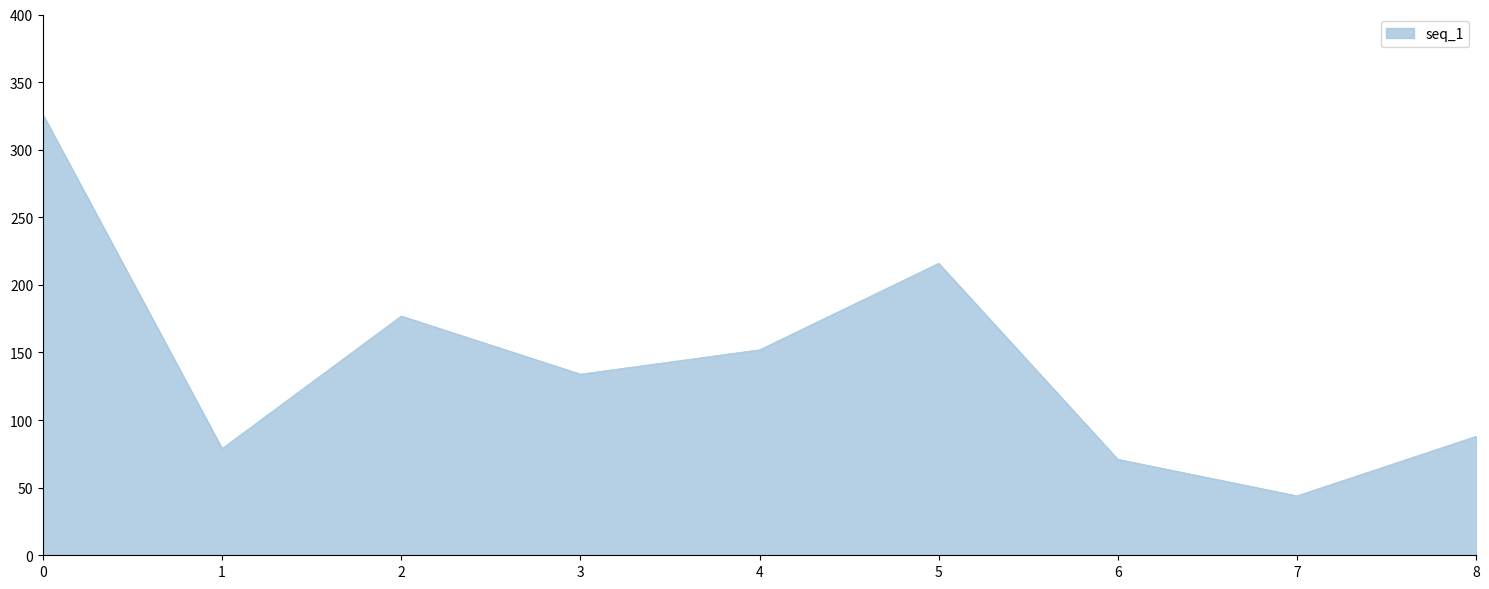

At which category does the data reach its first local peak?

2